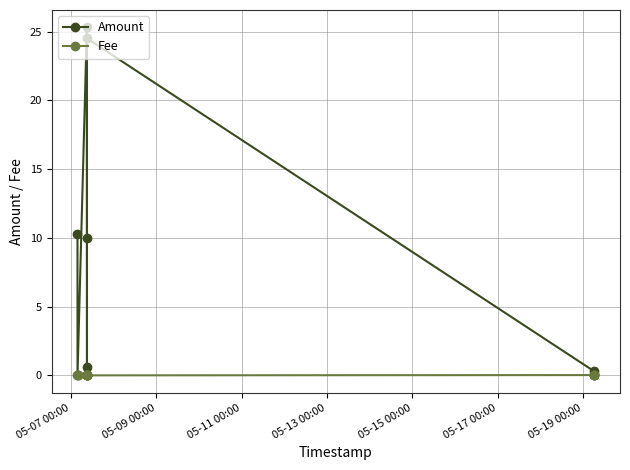

True or false: Amount and Fee intersect in this chart.

False